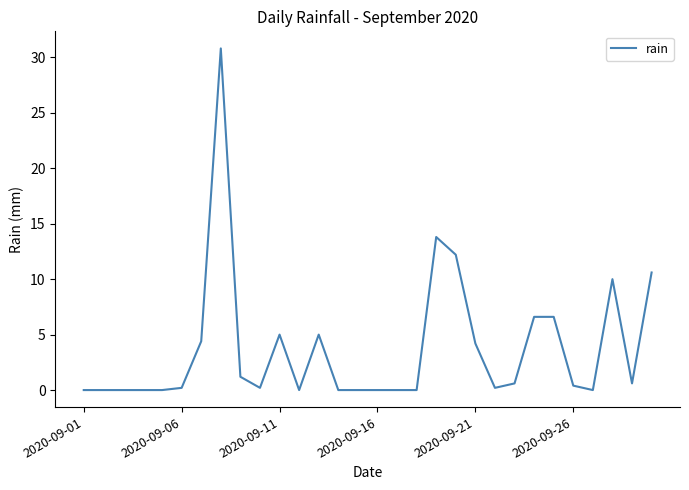

What is the maximum value shown in the chart?

30.8